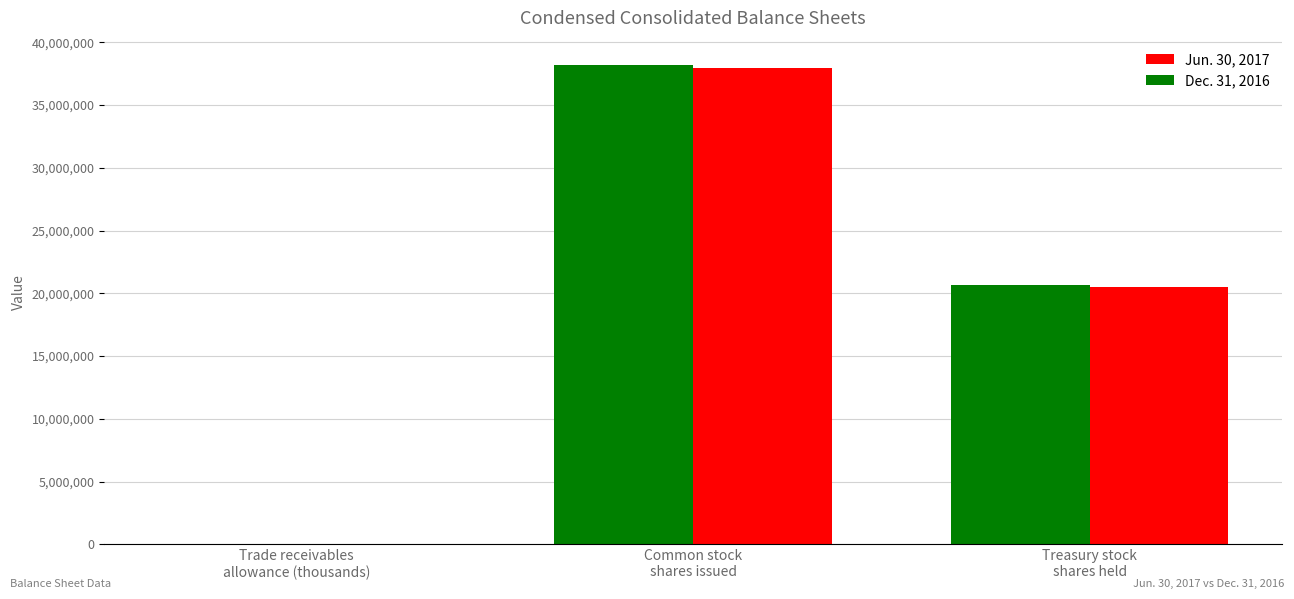

What is the maximum value for Dec. 31, 2016?

37939032